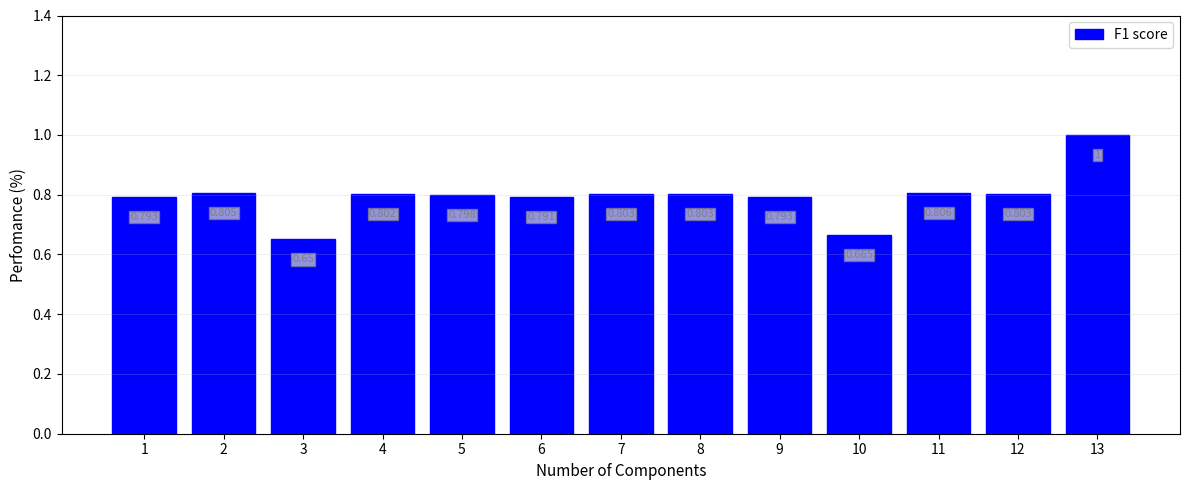

What is the smallest value displayed?

0.7